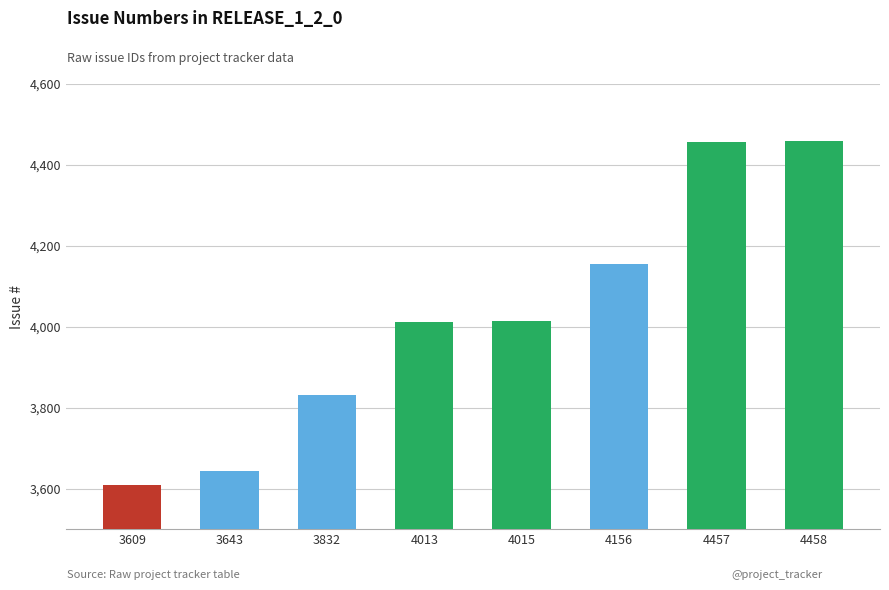

The chart shows a value of 7067 at 4013. True or false?

False